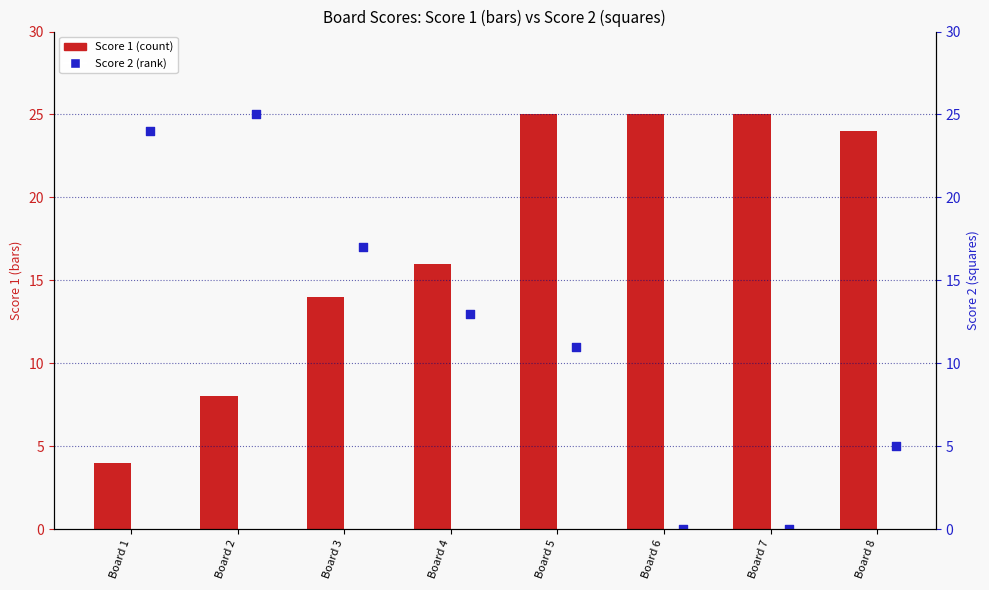

At how many categories does at least one series exceed 21?

6